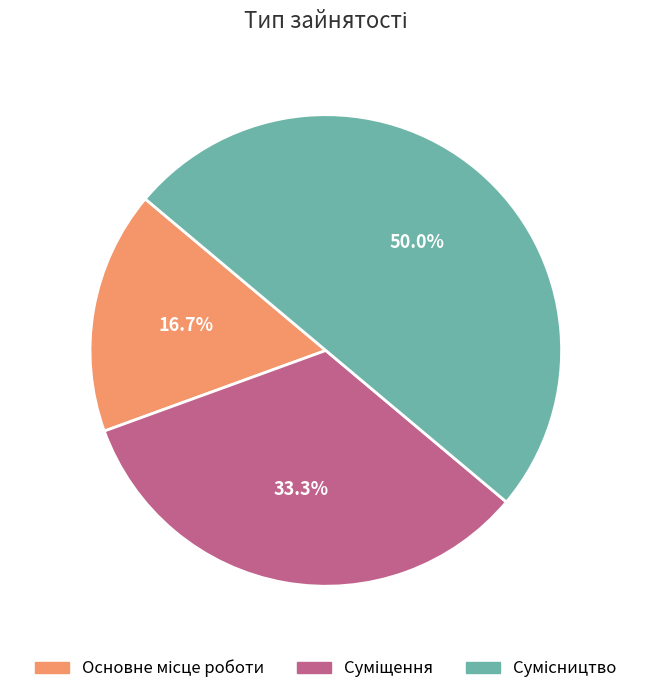

What is the smallest slice in the pie chart?

Основне місце роботи